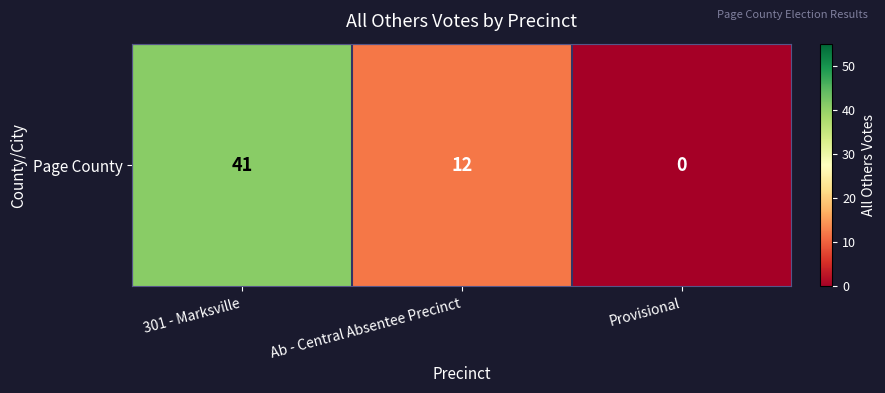

The chart shows a value of 12 at Ab - Central Absentee Precinct. True or false?

True